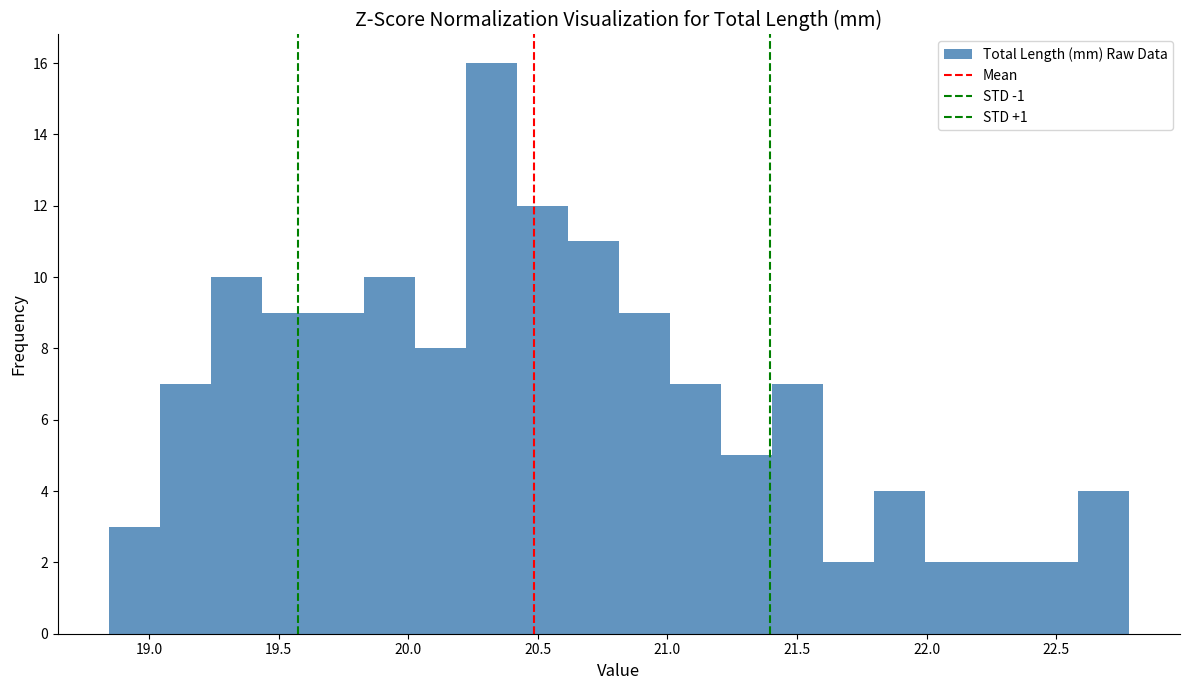

Read against the x-axis, roughly where is the centre of the tallest bar?

20.30